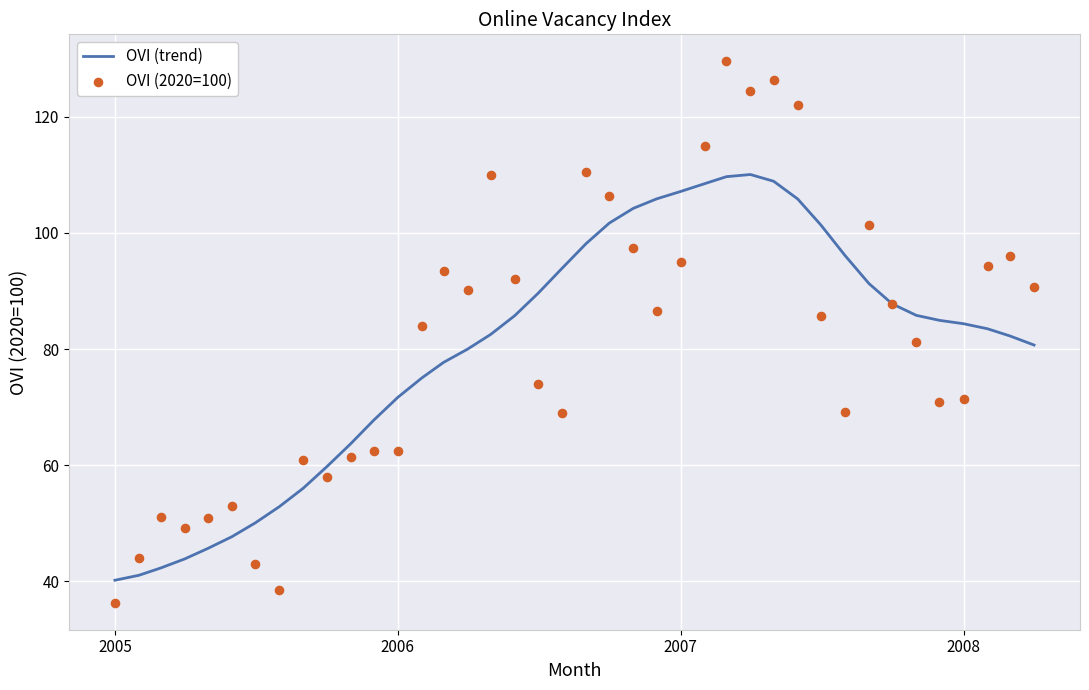

At how many categories does at least one series exceed 57?

32